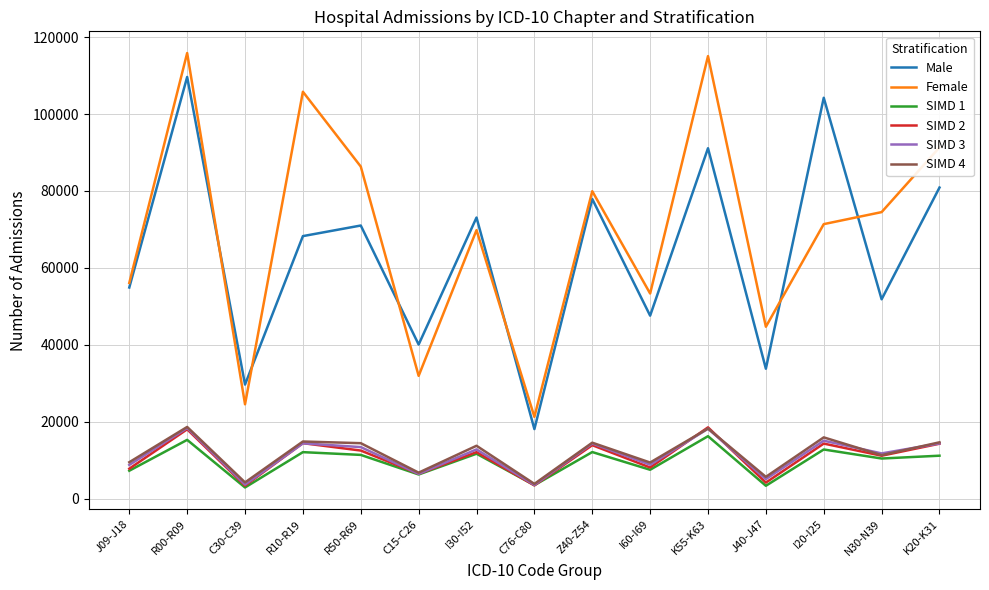

Which series has the widest spread of values?

Female